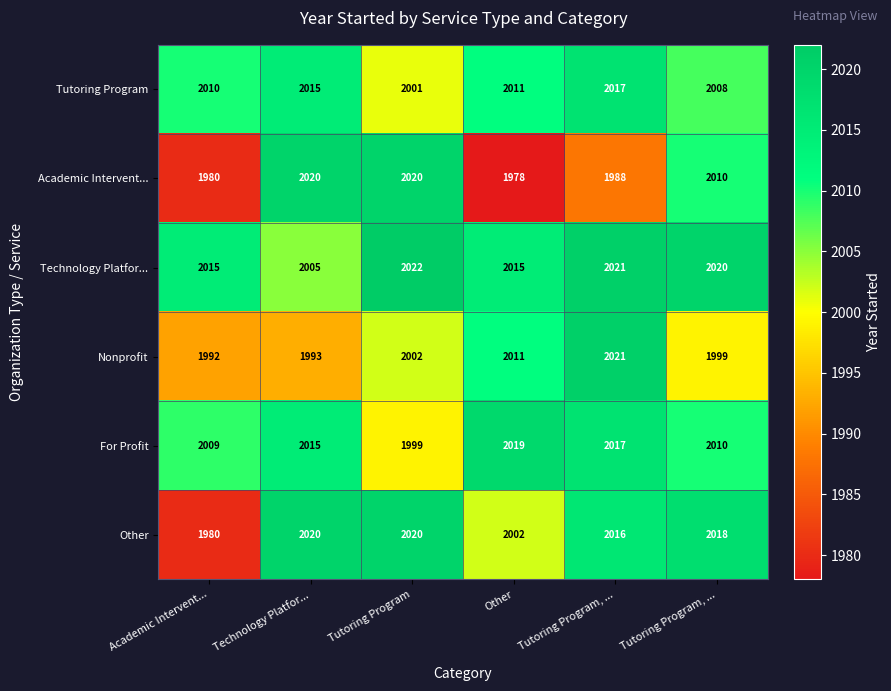

How many data points in Technology Platfor... are less than 2020?

3